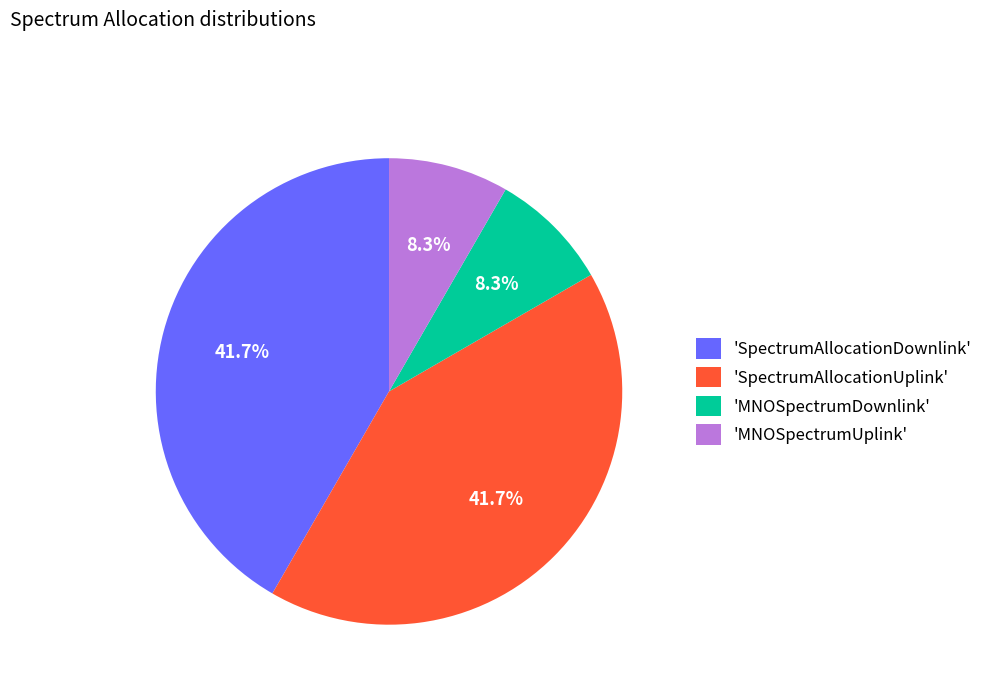

How much of the chart is everything except 'MNOSpectrumDownlink'?

91.7%